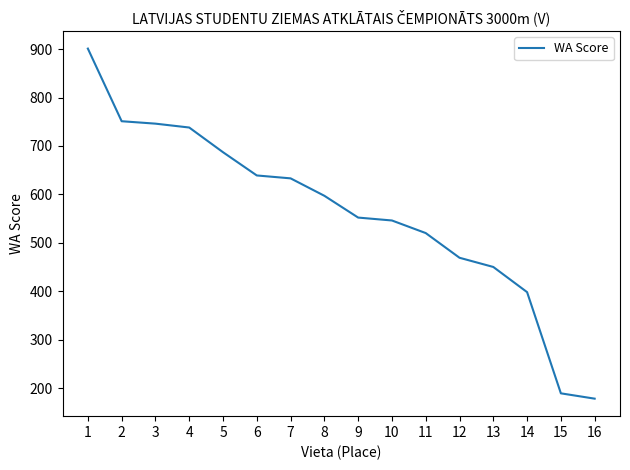

What value does the data have at 14?

398